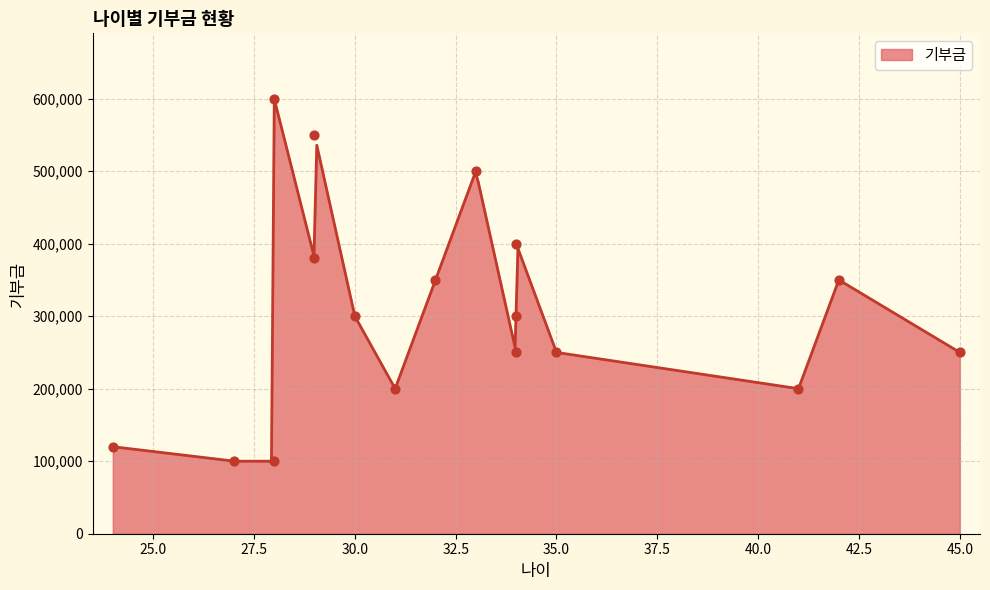

Which has a higher value, 34 or 42?

42